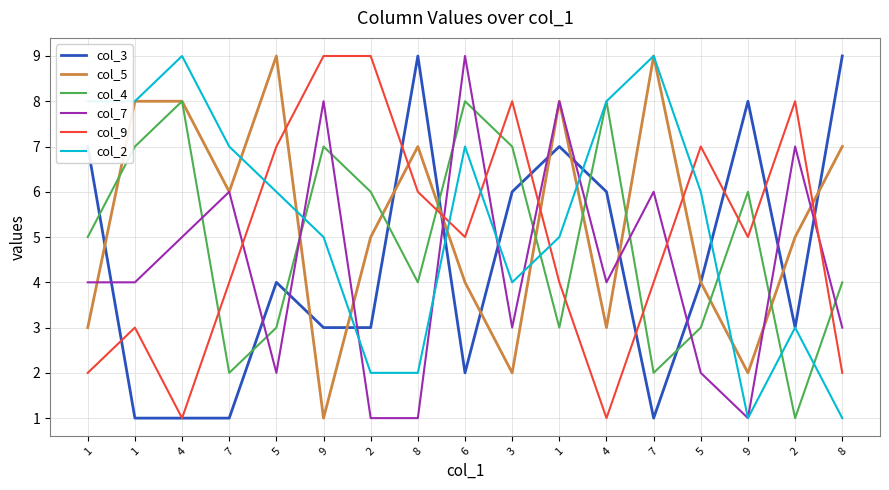

Does the chart have visible grid lines?

Yes